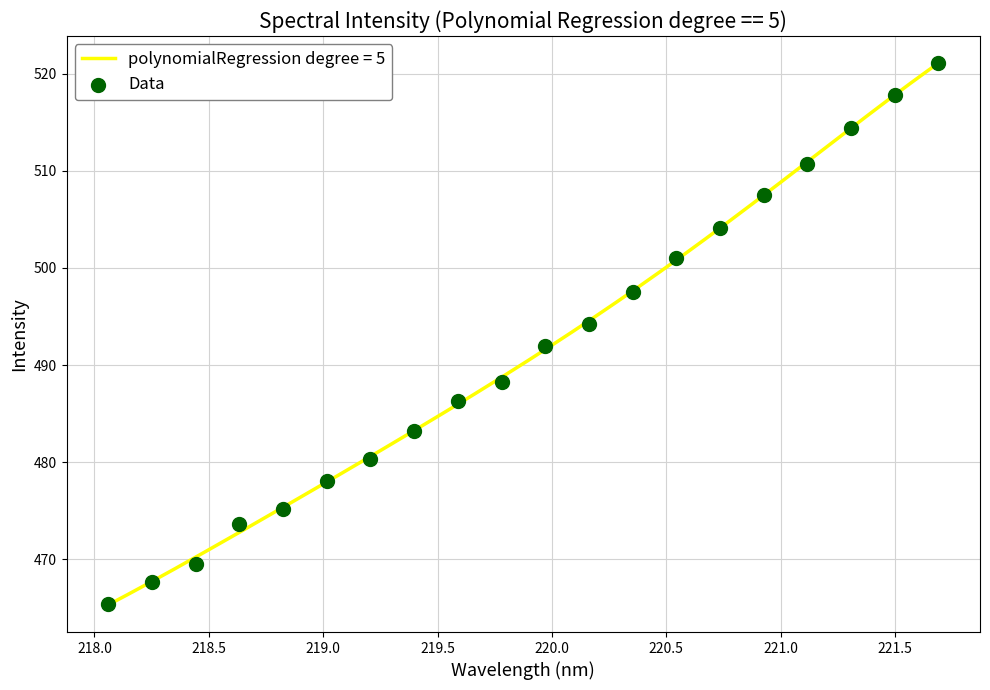

What is the minimum value for polynomialRegression degree = 5?

465.3